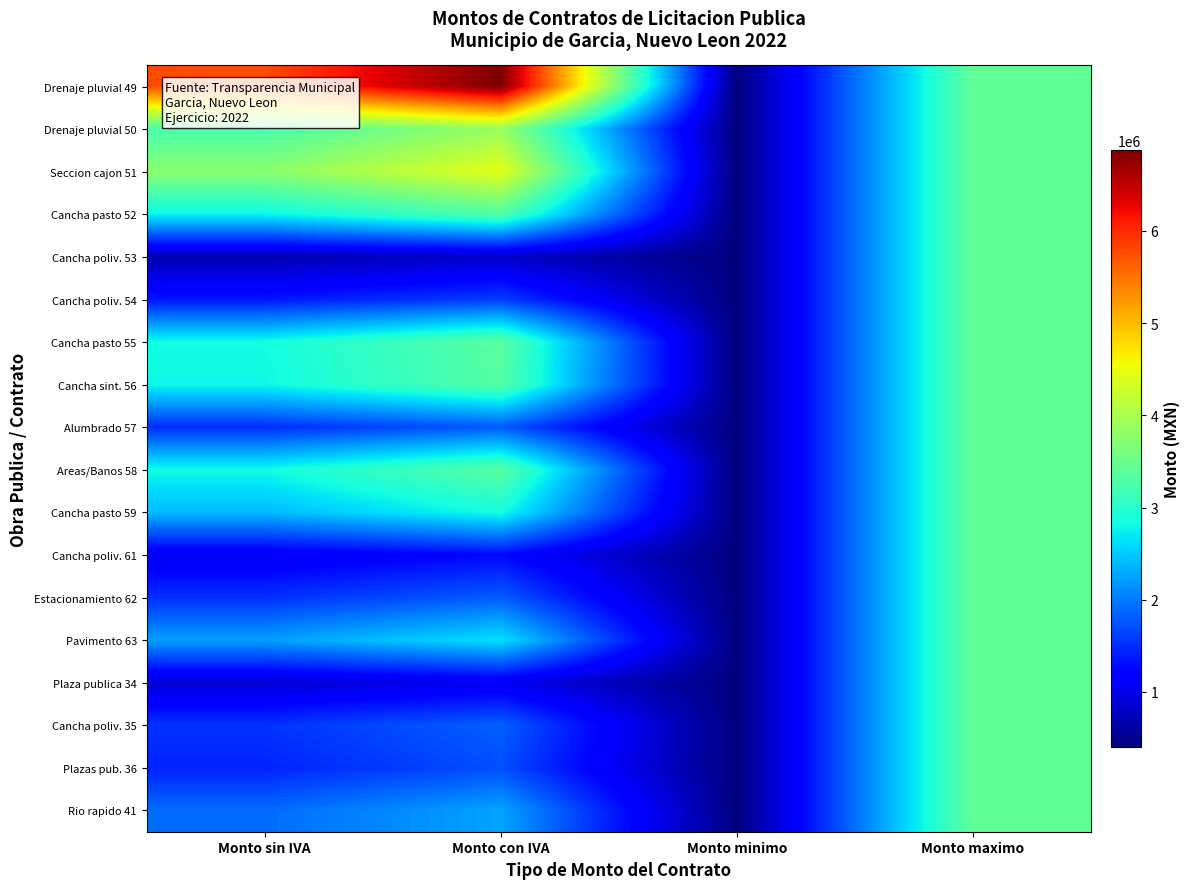

Reading left to right, transcribe all the data shown in this chart.

Drenaje pluvial 49: Monto sin IVA=5774666.9	Monto con IVA=6874603.5	Monto minimo=404383.0	Monto maximo=3436322.9
Drenaje pluvial 50: Monto sin IVA=3242165.8	Monto con IVA=3859721.1	Monto minimo=404383.0	Monto maximo=3436322.9
Seccion cajon 51: Monto sin IVA=3745642.2	Monto con IVA=4459097.9	Monto minimo=404383.0	Monto maximo=3436322.9
Cancha pasto 52: Monto sin IVA=2771318.5	Monto con IVA=3299188.6	Monto minimo=404383.0	Monto maximo=3436322.9
Cancha poliv. 53: Monto sin IVA=685346.4	Monto con IVA=815888.6	Monto minimo=404383.0	Monto maximo=3436322.9
Cancha poliv. 54: Monto sin IVA=1343865.5	Monto con IVA=1599839.9	Monto minimo=404383.0	Monto maximo=3436322.9
Cancha pasto 55: Monto sin IVA=2834659.1	Monto con IVA=3374594.2	Monto minimo=404383.0	Monto maximo=3436322.9
Cancha sint. 56: Monto sin IVA=2798109.9	Monto con IVA=3331082.9	Monto minimo=404383.0	Monto maximo=3436322.9
Alumbrado 57: Monto sin IVA=1499036.1	Monto con IVA=1784566.8	Monto minimo=404383.0	Monto maximo=3436322.9
Areas/Banos 58: Monto sin IVA=2823642.4	Monto con IVA=3361479.0	Monto minimo=404383.0	Monto maximo=3436322.9
Cancha pasto 59: Monto sin IVA=2400534.6	Monto con IVA=2857779.3	Monto minimo=404383.0	Monto maximo=3436322.9
Cancha poliv. 61: Monto sin IVA=1054053.2	Monto con IVA=1254825.2	Monto minimo=404383.0	Monto maximo=3436322.9
Estacionamiento 62: Monto sin IVA=1517936.4	Monto con IVA=1807067.1	Monto minimo=404383.0	Monto maximo=3436322.9
Pavimento 63: Monto sin IVA=2229836.6	Monto con IVA=2654567.5	Monto minimo=404383.0	Monto maximo=3436322.9
Plaza publica 34: Monto sin IVA=880490.8	Monto con IVA=1048203.4	Monto minimo=404383.0	Monto maximo=3436322.9
Cancha poliv. 35: Monto sin IVA=1537346.8	Monto con IVA=1830174.8	Monto minimo=404383.0	Monto maximo=3436322.9
Plazas pub. 36: Monto sin IVA=1438624.0	Monto con IVA=1712647.6	Monto minimo=404383.0	Monto maximo=3436322.9
Rio rapido 41: Monto sin IVA=1899498.5	Monto con IVA=2261307.7	Monto minimo=404383.0	Monto maximo=3436322.9